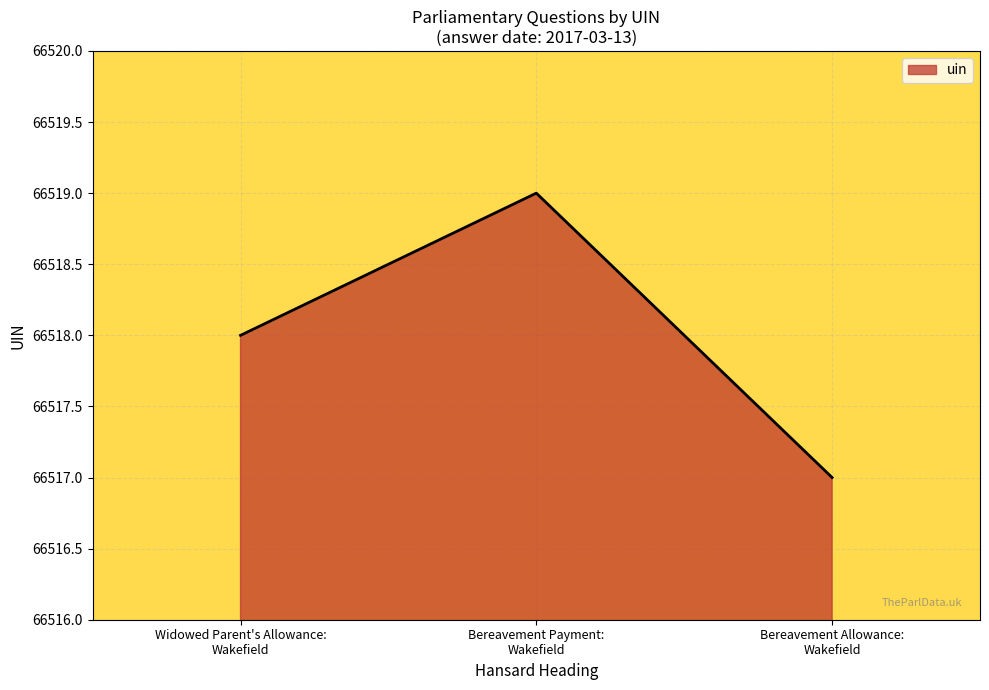

List the labels in order of value, smallest first.

Bereavement Allowance:
Wakefield, Widowed Parent's Allowance:
Wakefield, Bereavement Payment:
Wakefield